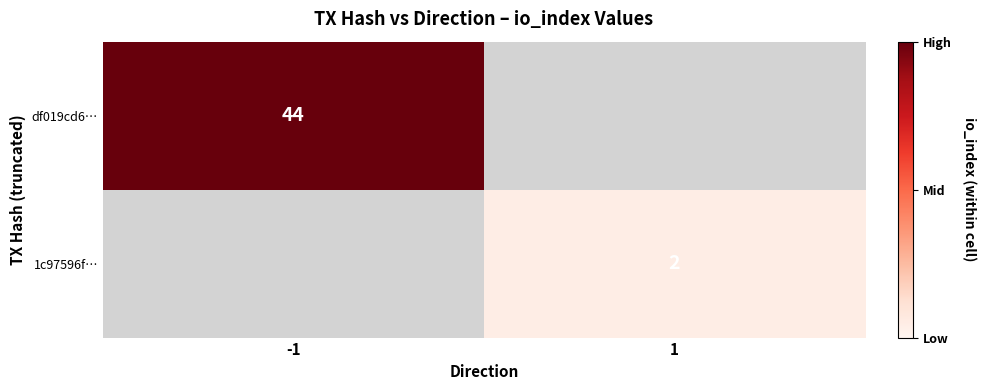

The value of 1c97596f… at 1 is 2. True or false?

True